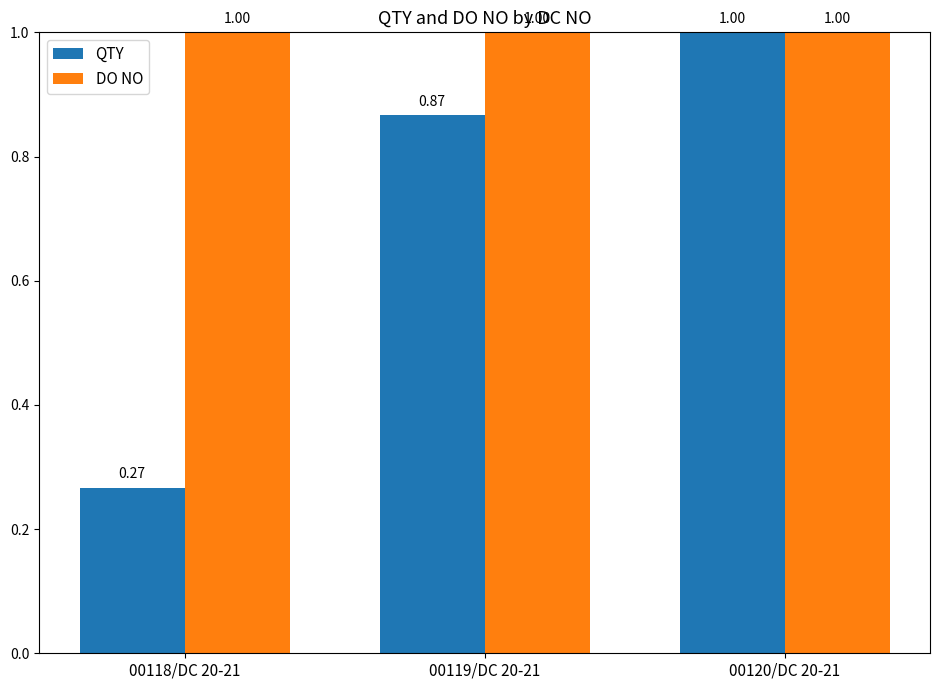

What are all the series names shown in the legend?

QTY, DO NO